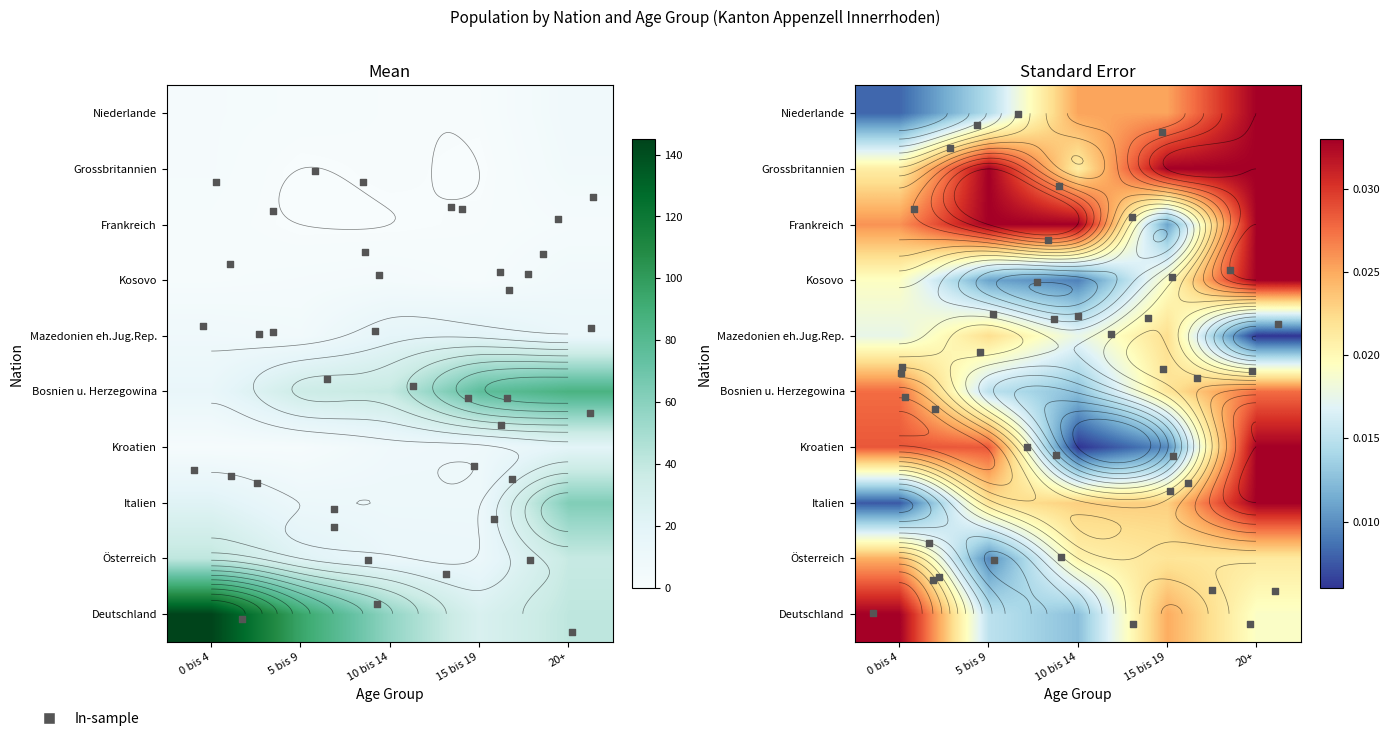

List the series in order of their peak value, lowest first.

Frankreich, Grossbritannien, Kosovo, Niederlande, Kroatien, Mazedonien eh.Jug.Rep., Österreich, Italien, Bosnien u. Herzegowina, Deutschland